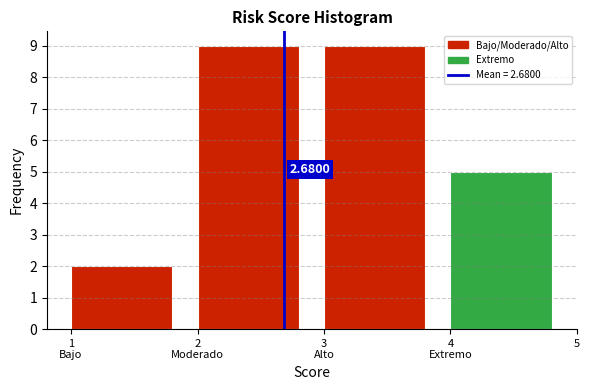

What is the difference between the second highest and minimum values?

7